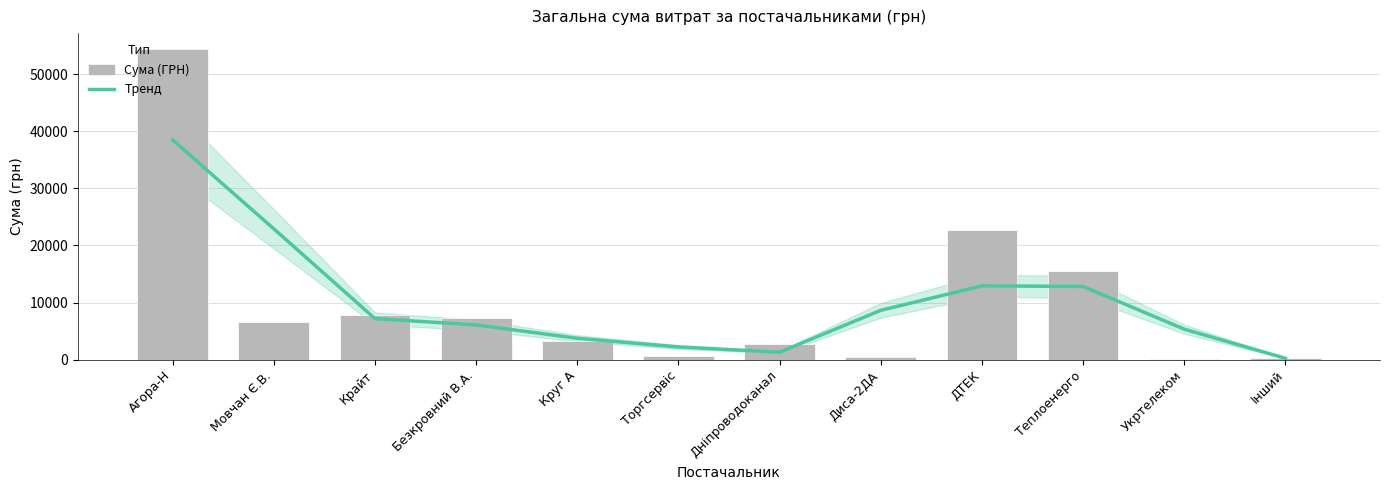

Reading left to right, list all the values displayed in this chart.

Тренд (згладжений): Агора-Н=38494.0	Мовчан Є.В.=22917.9	Крайт=7180.9	Безкровний В.А.=6081.6	Круг А=3734.3	Торгсервіс=2213.5	Дніпроводоканал=1292.5	Диса-2ДА=8631.7	ДТЕК=12917.7	Теплоенерго=12817.0	Укртелеком=5329.3	Інший=229.3
Сума (ГРН): Агора-Н=54485.6	Мовчан Є.В.=6510.9	Крайт=7757.3	Безкровний В.А.=7274.4	Круг А=3213.0	Торгсервіс=715.5	Дніпроводоканал=2712.0	Диса-2ДА=450.0	ДТЕК=22733.0	Теплоенерго=15570.0	Укртелеком=148.0	Інший=270.0